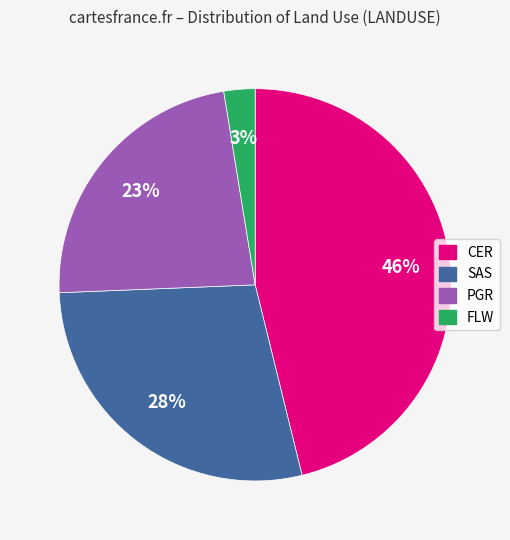

Which slice is the smallest?

FLW